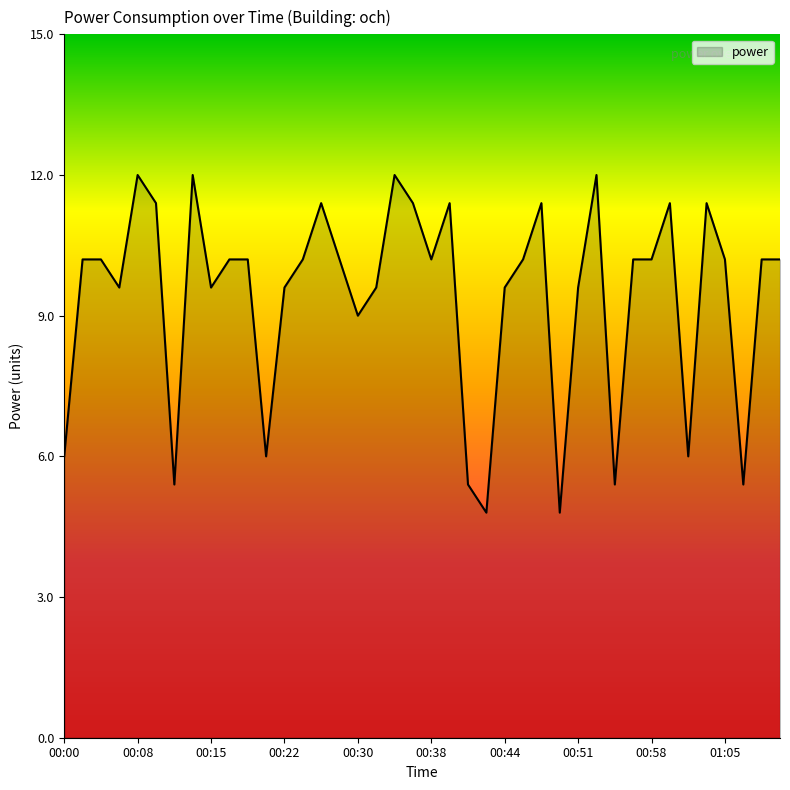

What is the greatest value displayed?

12.0